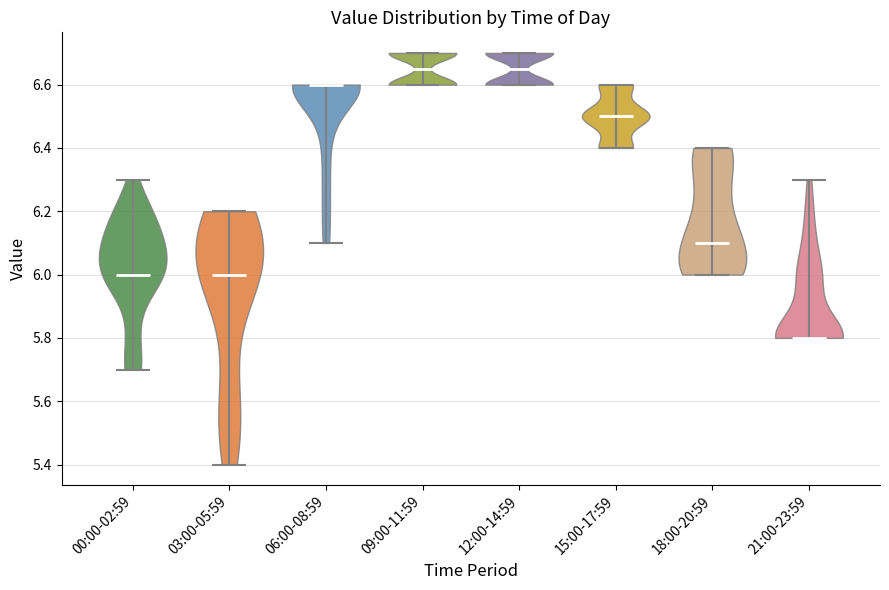

Reading left to right, read every violin against the y-axis: where its median line is, and the lowest and highest points it reaches. The values are not printed on the chart, so give them approximately, as read against the axis.

00:00-02:59: median line 6.00, lowest point 5.70, highest point 6.30
03:00-05:59: median line 6.00, lowest point 5.40, highest point 6.20
06:00-08:59: median line 6.60, lowest point 6.10, highest point 6.60
09:00-11:59: median line 6.66, lowest point 6.60, highest point 6.70
12:00-14:59: median line 6.66, lowest point 6.60, highest point 6.70
15:00-17:59: median line 6.50, lowest point 6.40, highest point 6.60
18:00-20:59: median line 6.10, lowest point 6.00, highest point 6.40
21:00-23:59: median line 5.80, lowest point 5.80, highest point 6.30